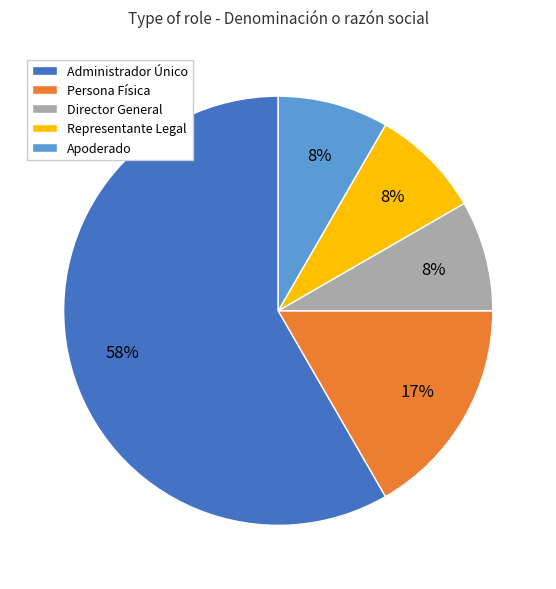

Which has a higher value, Director General or Administrador Único?

Administrador Único